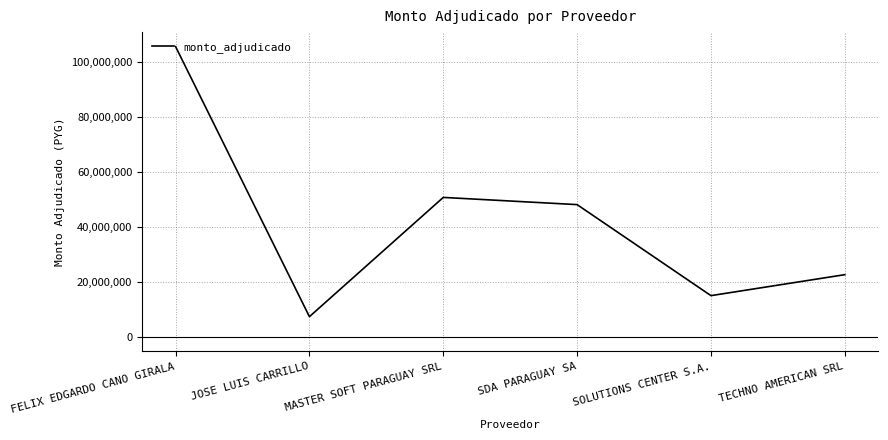

What is the average value?

41565425